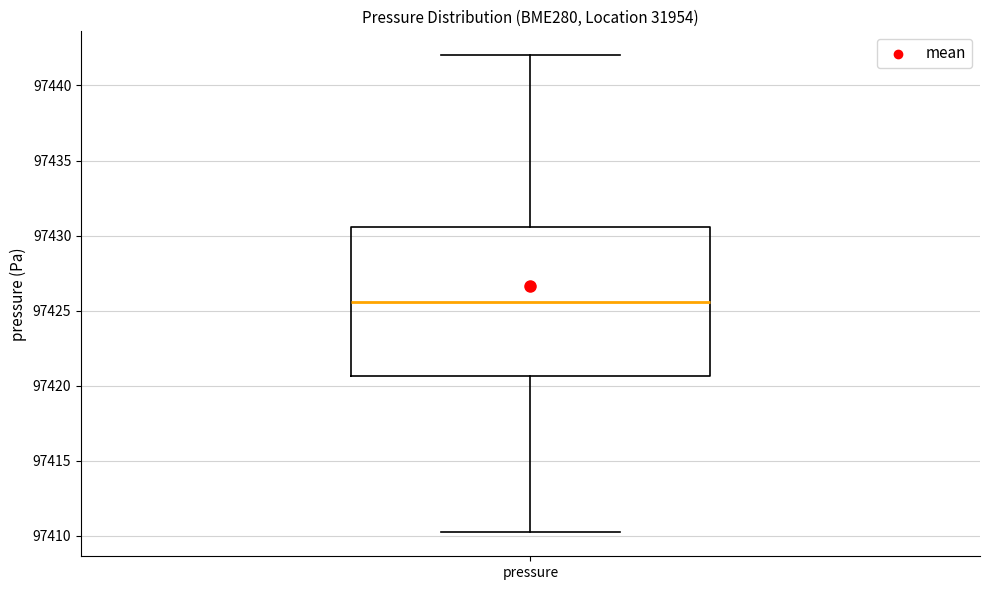

Where does the upper whisker of the box for pressure end on the y-axis? The values are not printed on the chart, so give them approximately, as read against the axis.

97442.0